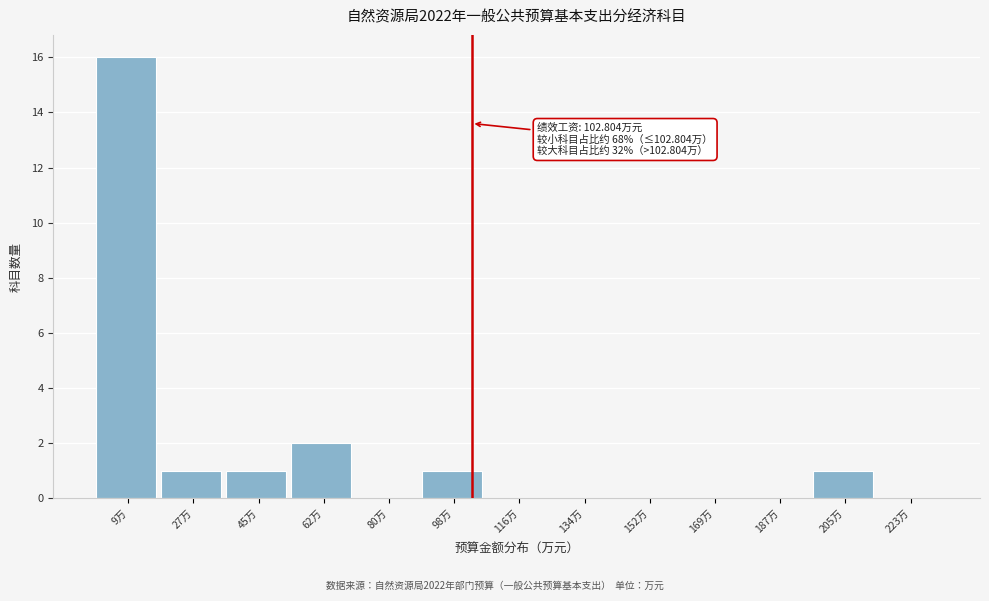

Over which range of the x-axis is the bar tallest?

0 to 18